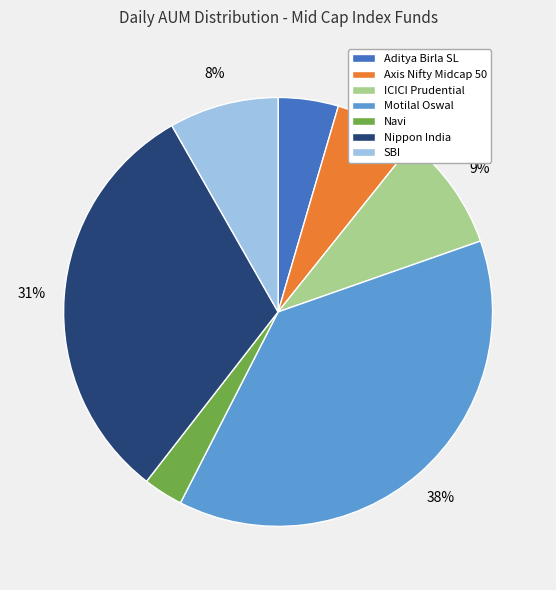

To the nearest percent, what is the difference between the largest and smallest slice percentages?

35%